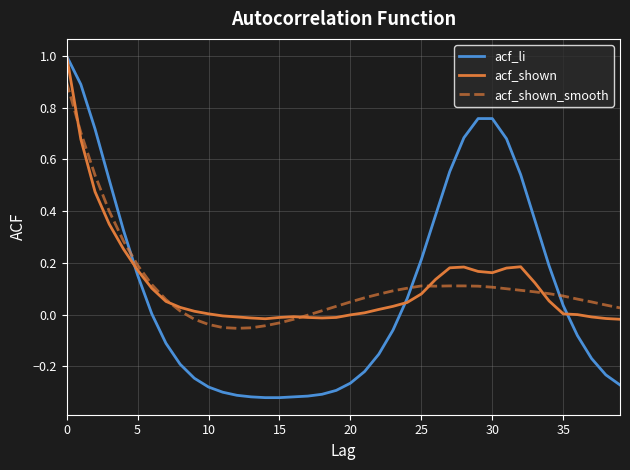

What is the greatest value displayed?

1.0